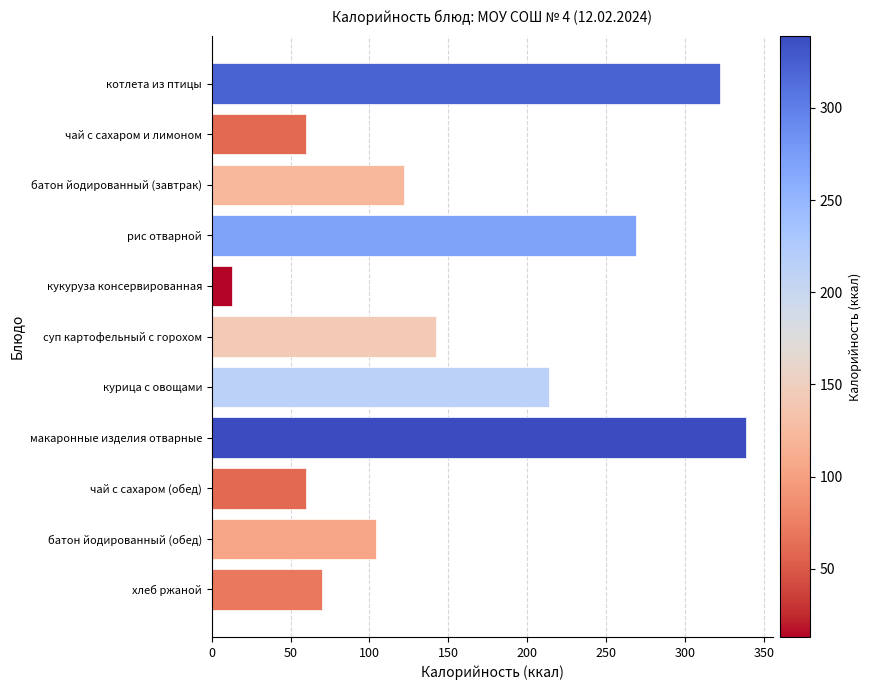

How many bars are there in total?

11